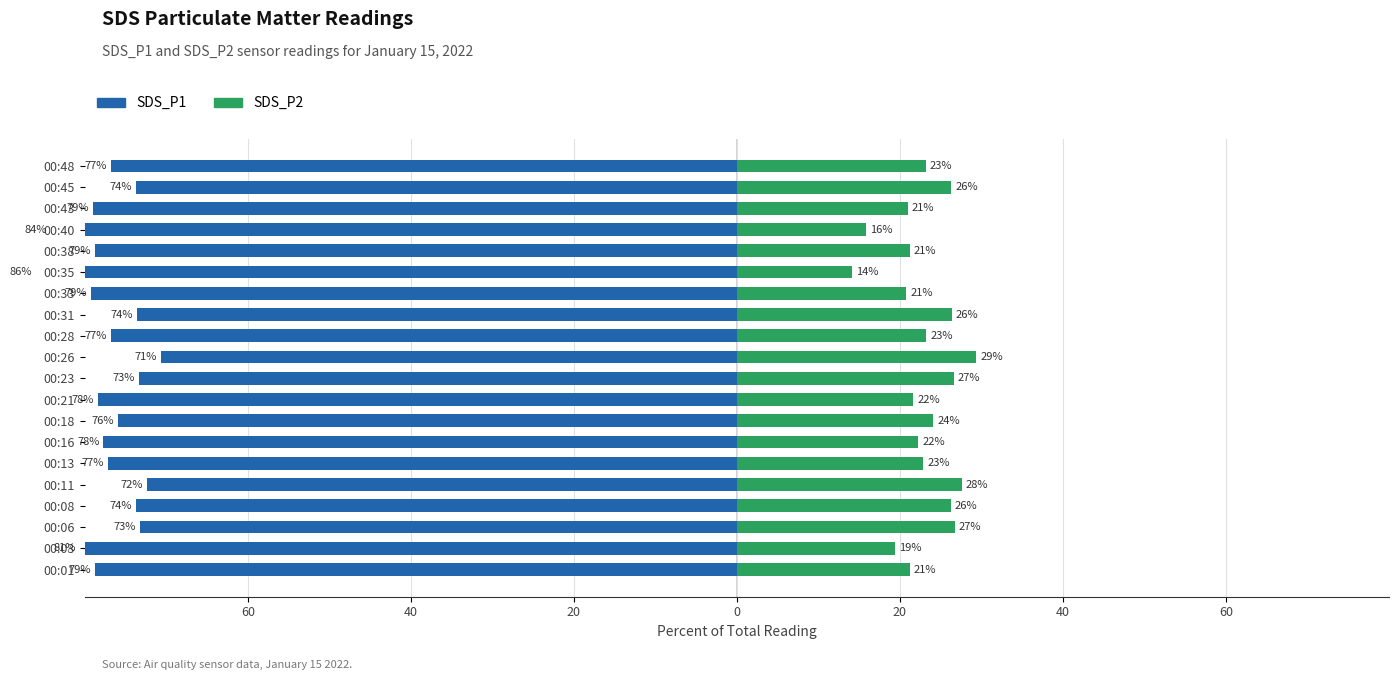

What is the minimum value shown in the chart?

-85.9